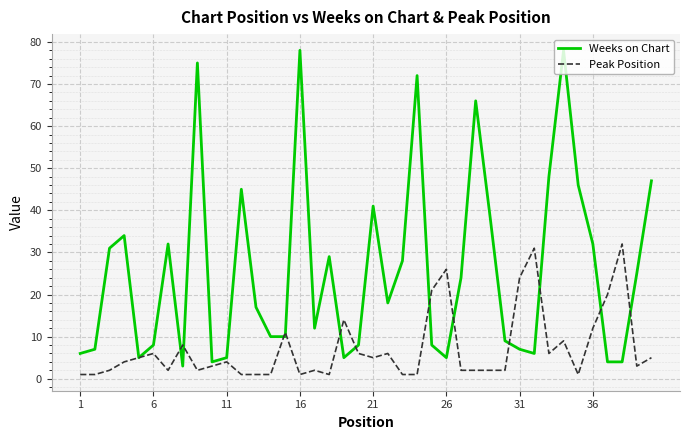

Which series has the largest range (max minus min)?

Weeks on Chart